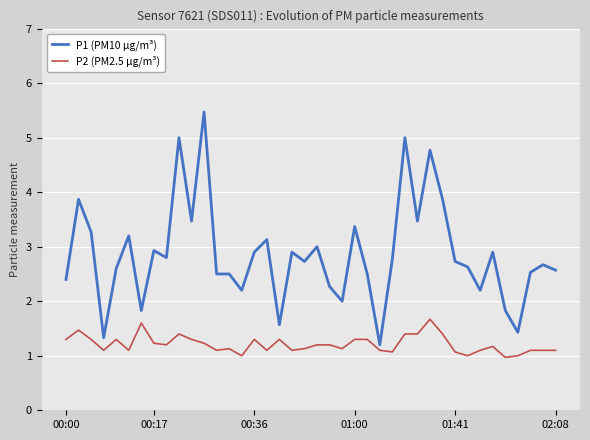

List the series in order of their peak value, lowest first.

P2 (PM2.5 µg/m³), P1 (PM10 µg/m³)